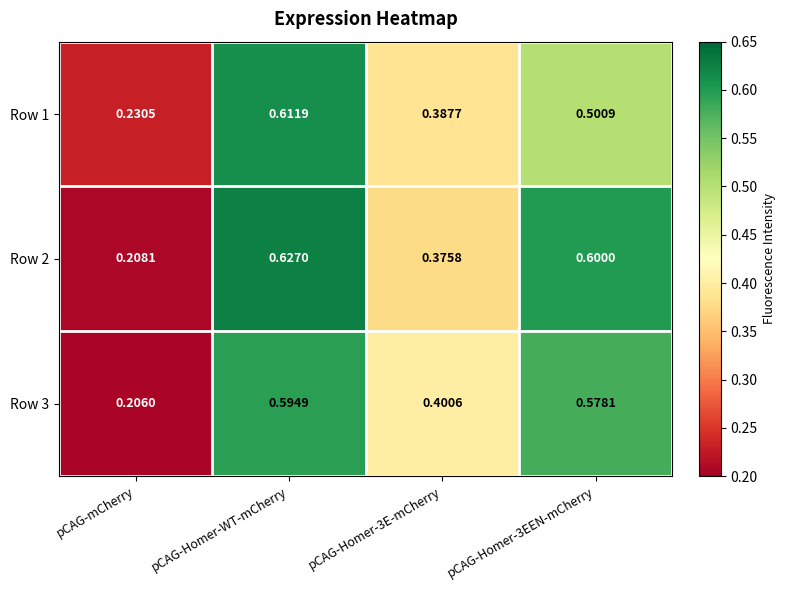

At which label does Row 3 reach its minimum?

pCAG-mCherry